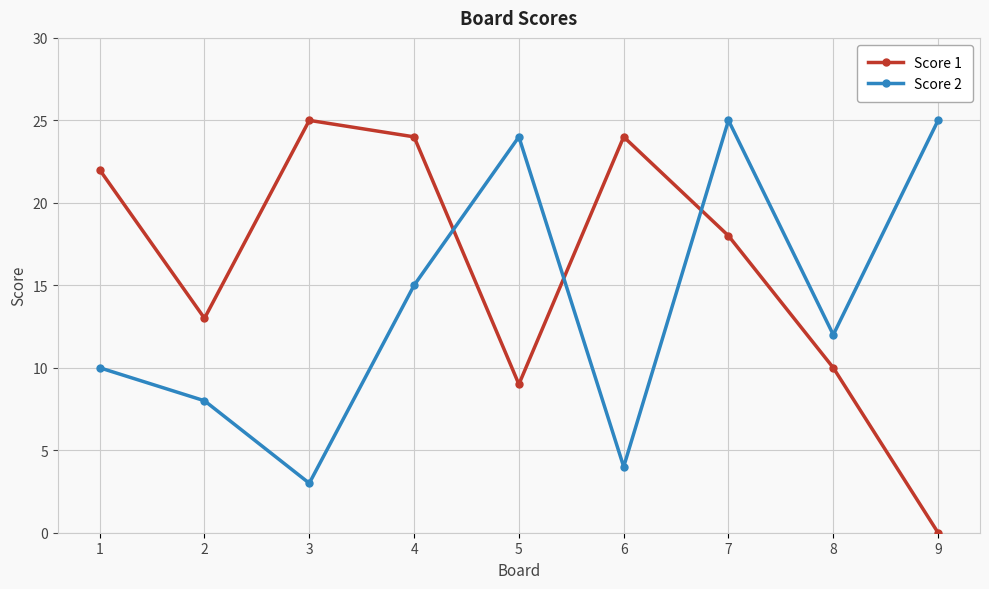

Rank the series at 2 from lowest to highest value.

Score 2, Score 1